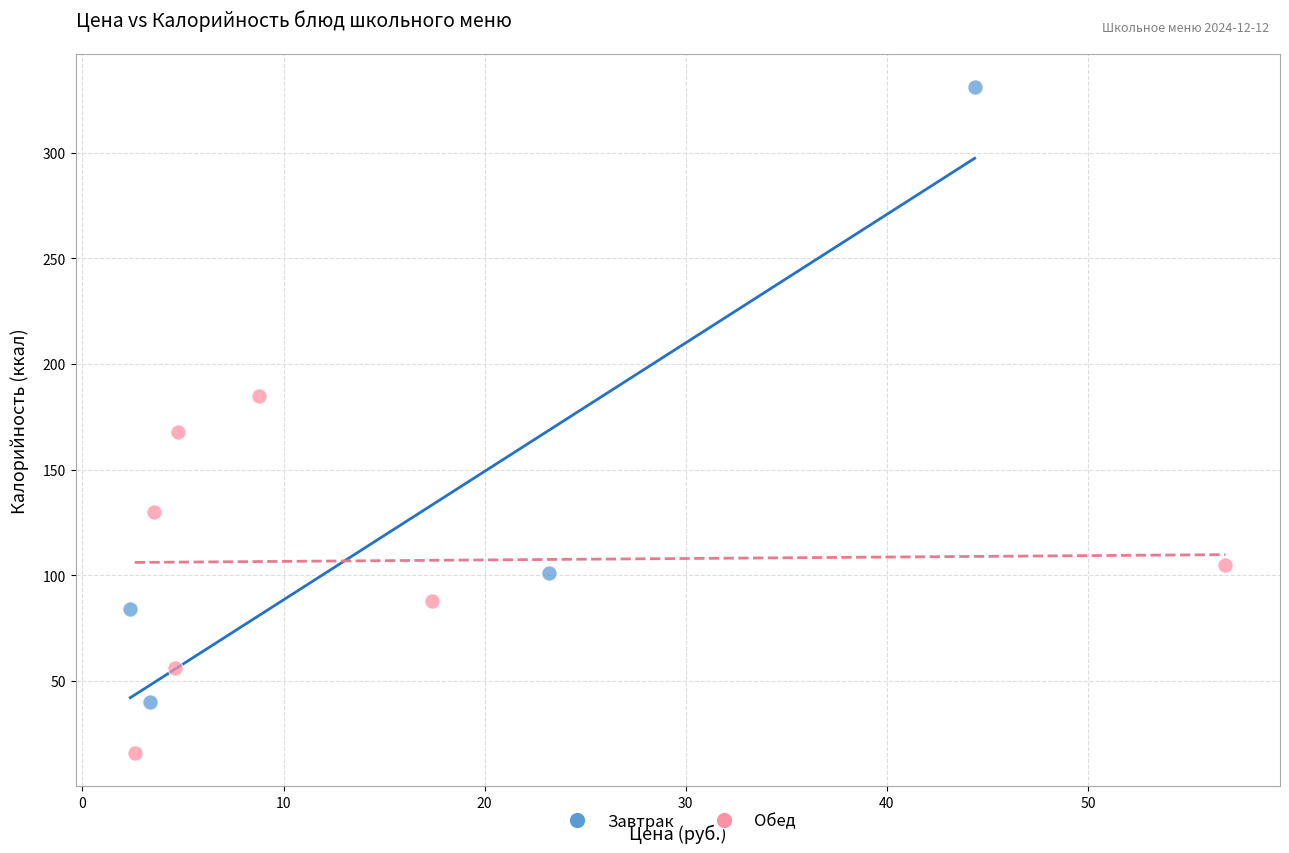

Which series has the largest Y range (max minus min)?

Завтрак